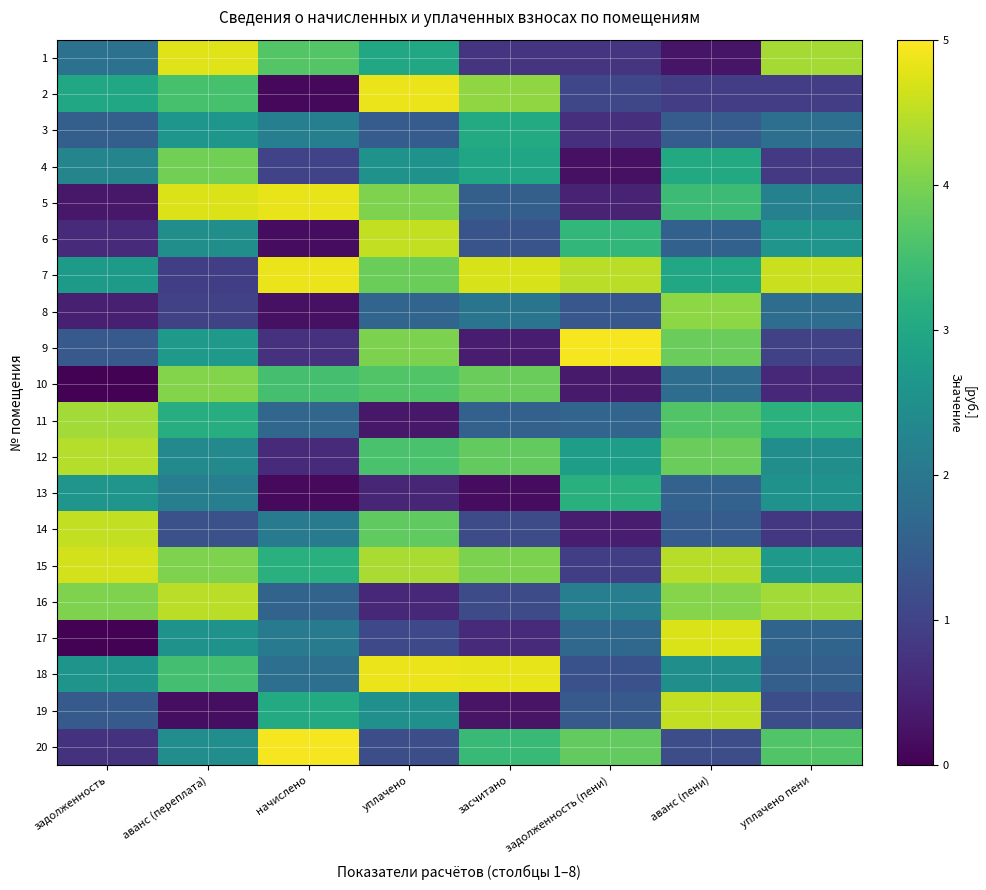

Which has a higher value, начислено or задолженность?

начислено